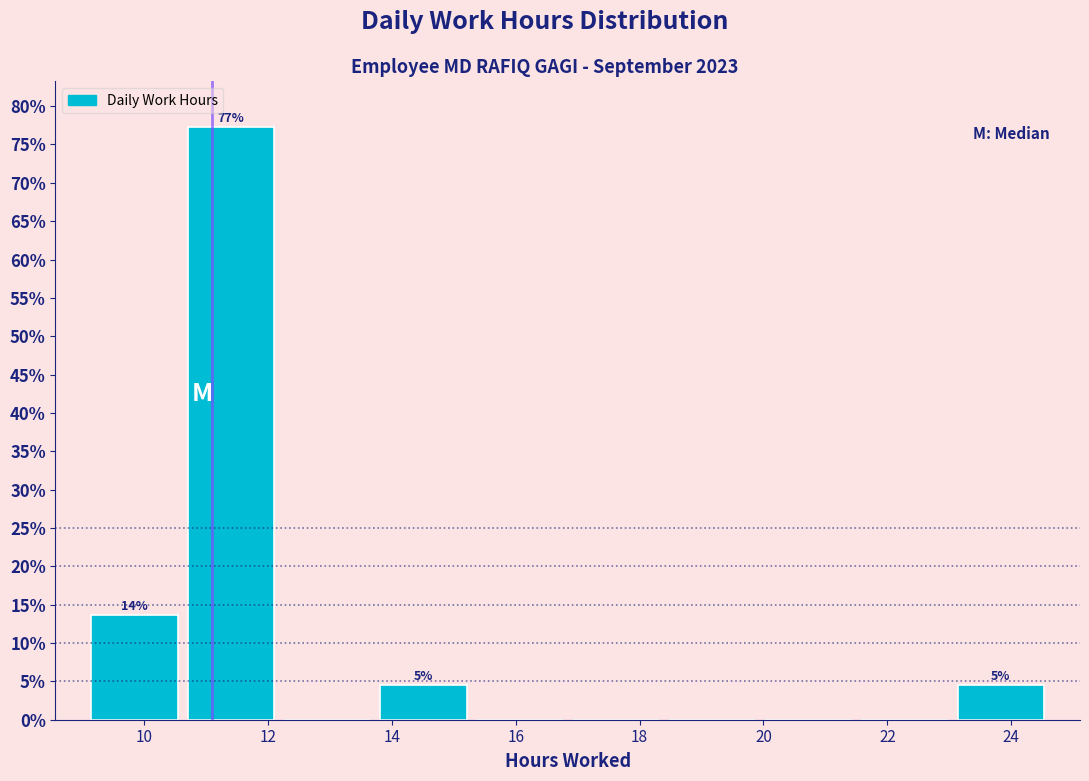

Over which range of the x-axis is the bar tallest?

10.6 to 12.2